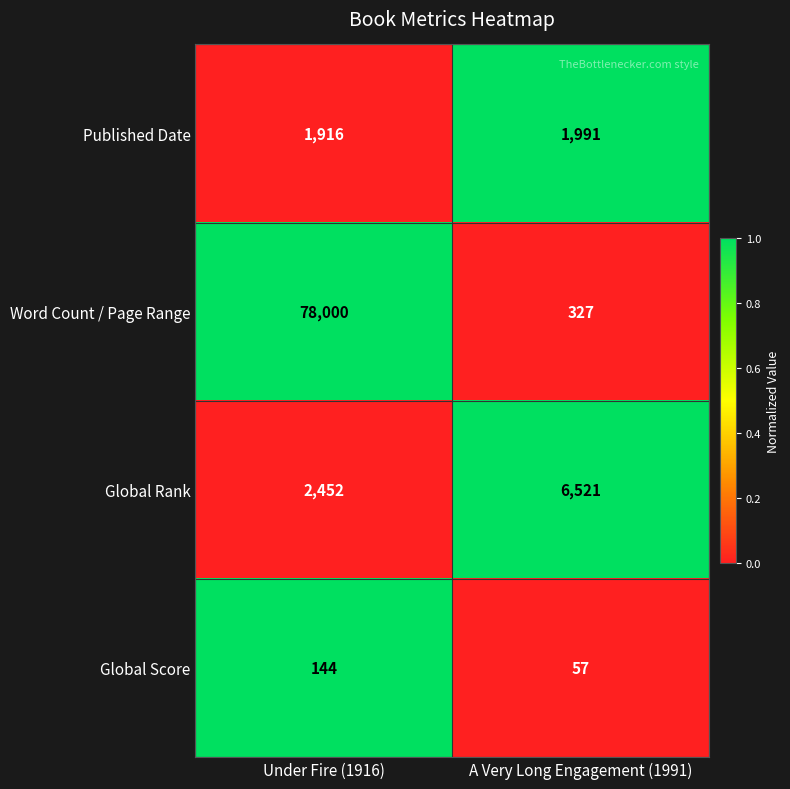

Where is Word Count / Page Range nearest to the value 39163?

A Very Long Engagement (1991)